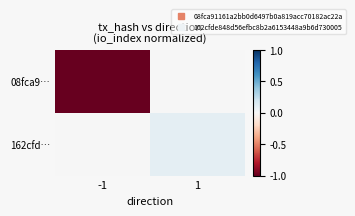

Reading left to right, list all the values displayed in this chart.

08fca9…: -1=-1.0	1=0.0
162cfd…: -1=0.0	1=0.1